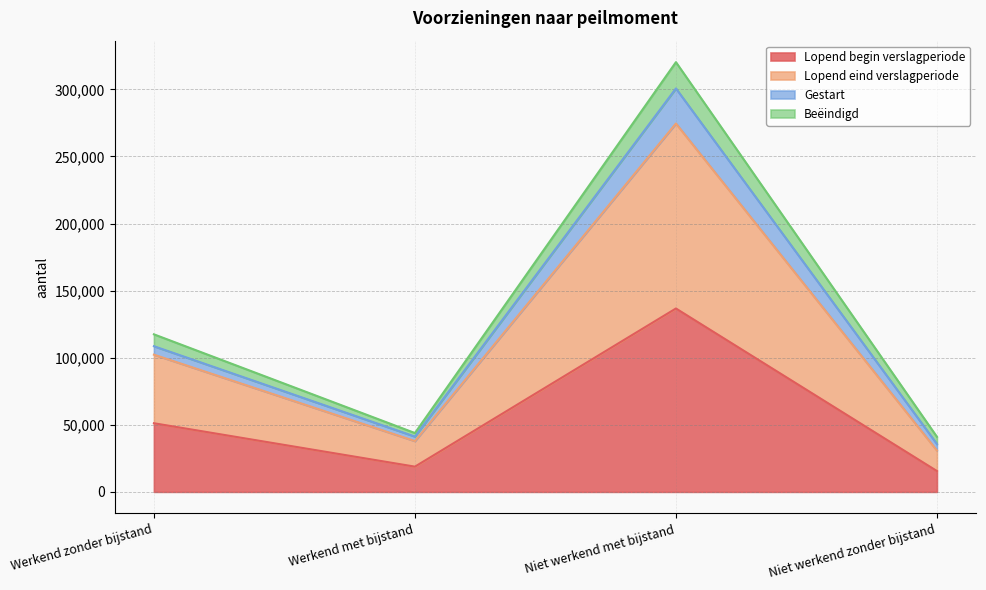

What is the value of the Lopend eind verslagperiode point at the 4th from the left?

30840